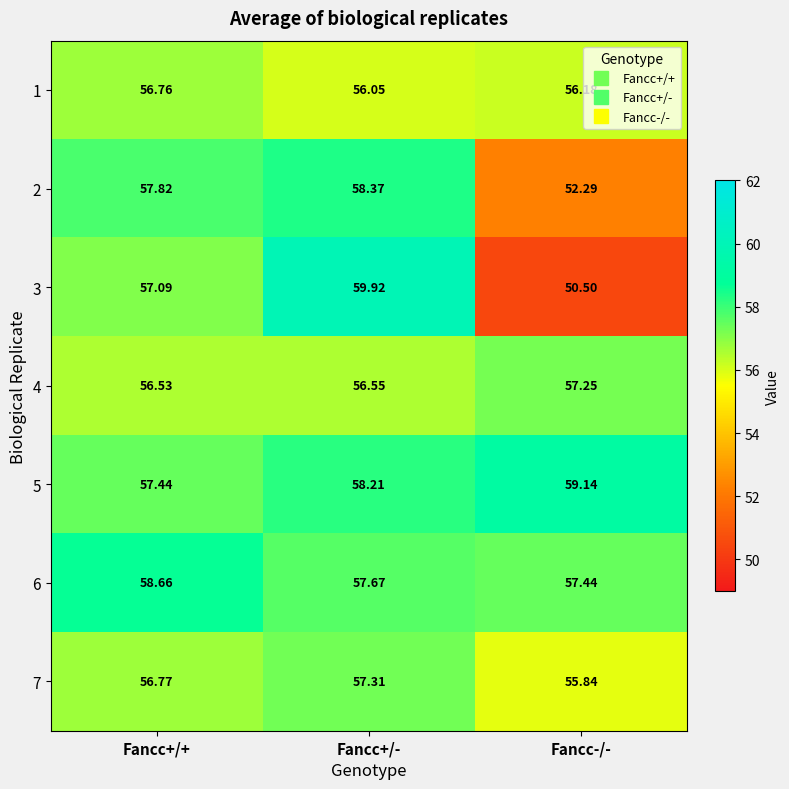

Which category has the lowest value in the 4 series?

Fancc+/+